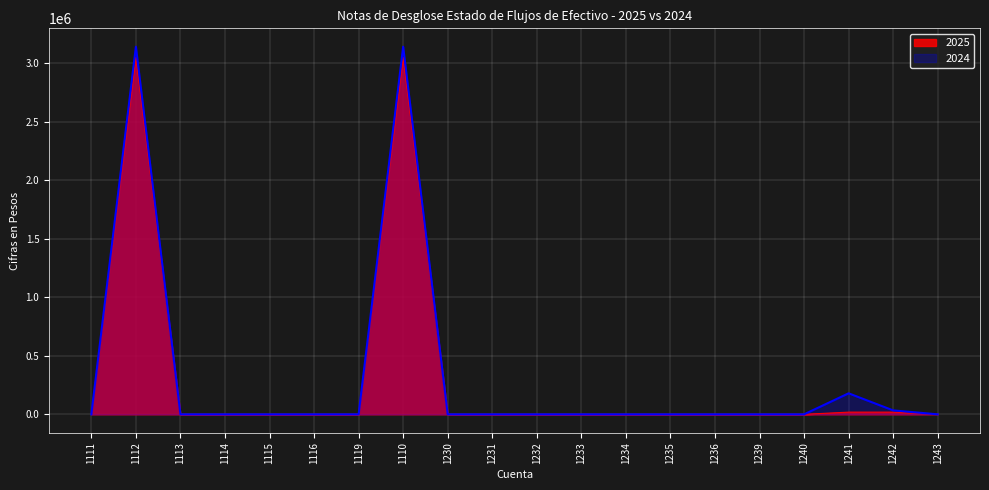

Is it true that 2024 equals -1065051.6 at 1235?

False